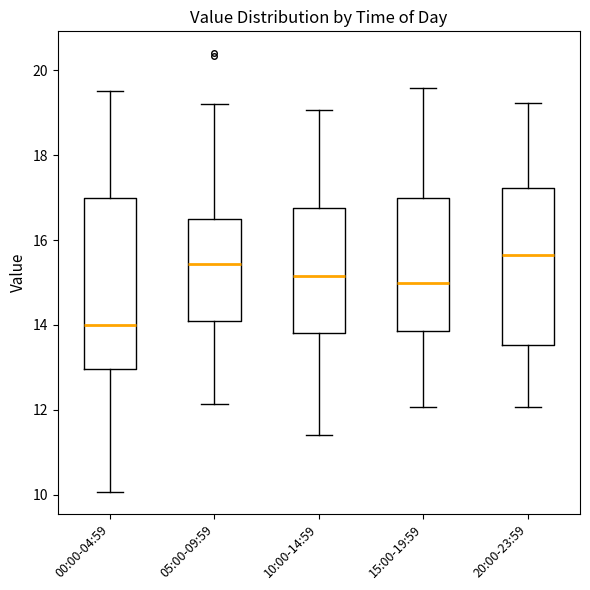

Which box's median line is the lowest?

00:00-04:59